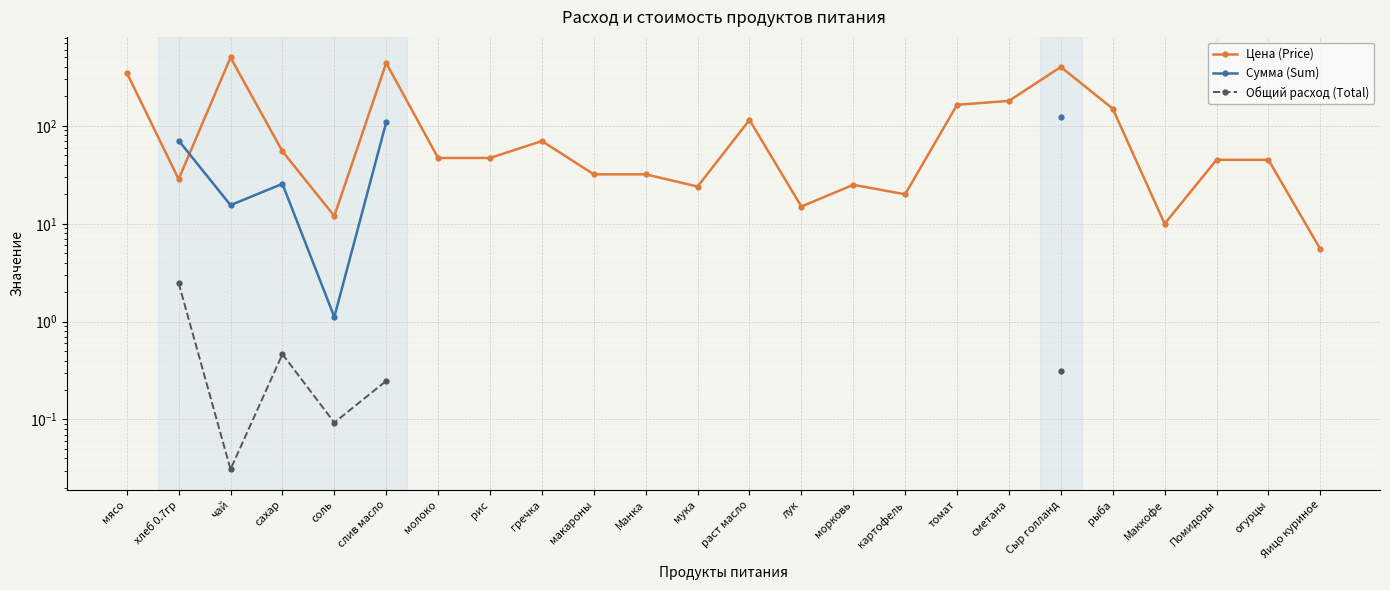

How many interior local valleys does the Общий расход (Total) series have?

2